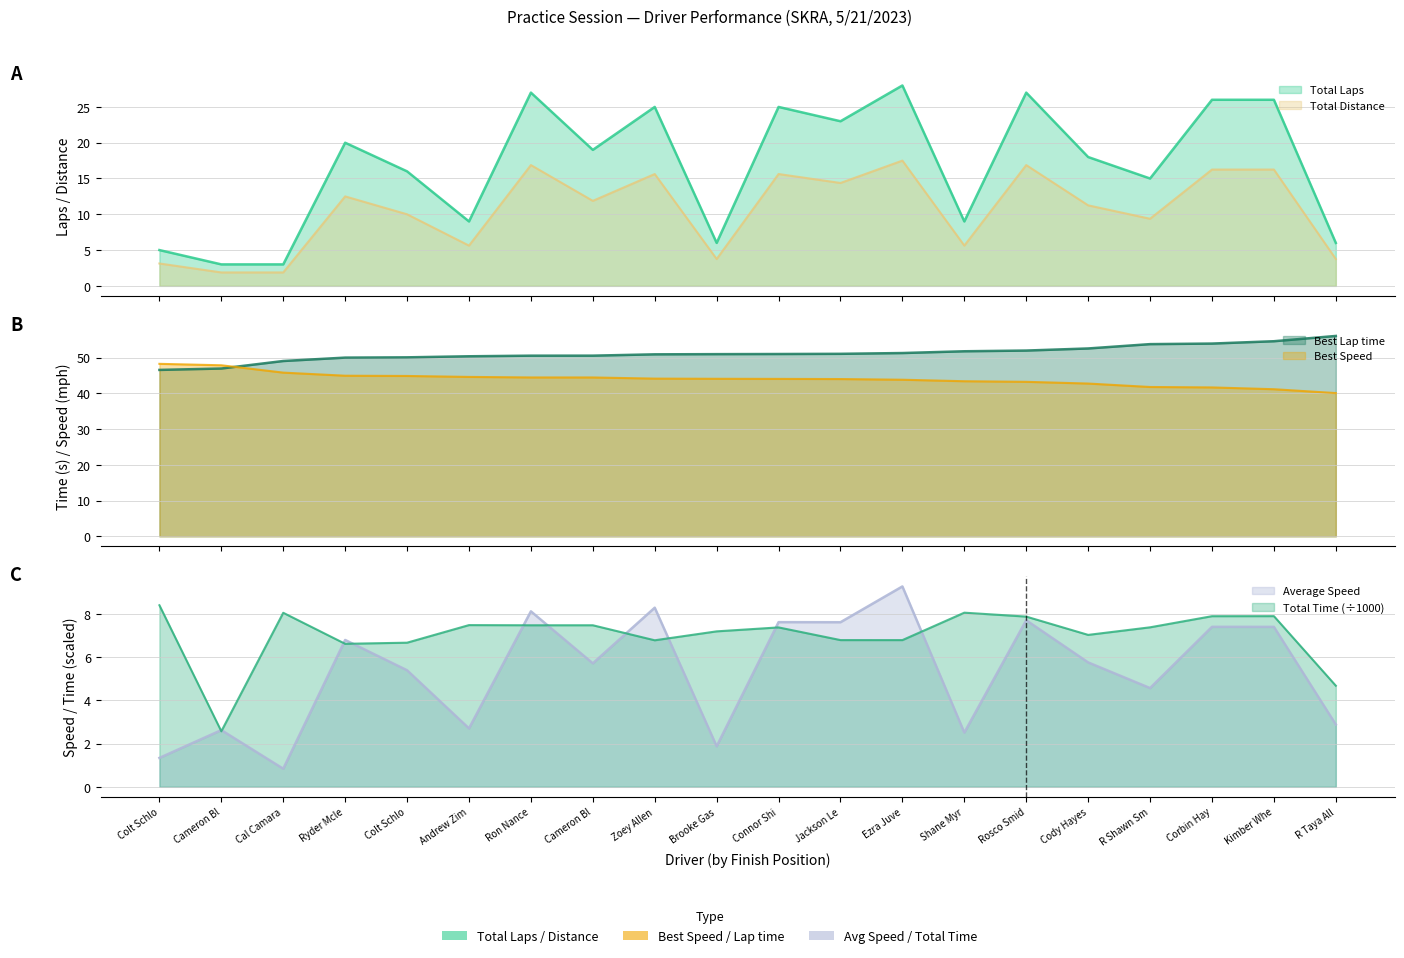

Where is Total Distance nearest to the value 9?

R Shawn Sm